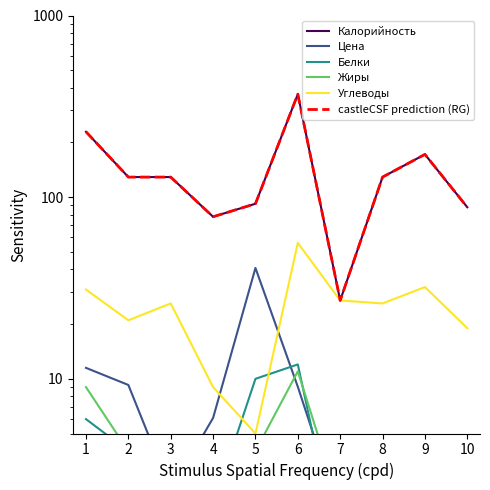

Does the chart have visible grid lines?

No